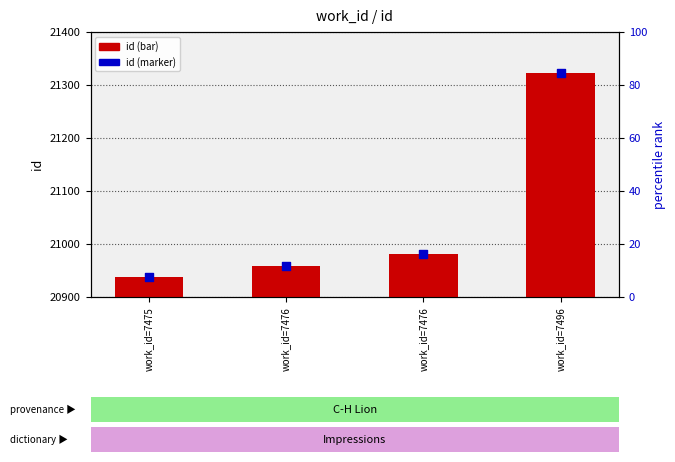

At how many categories does at least one series exceed 21108?

1